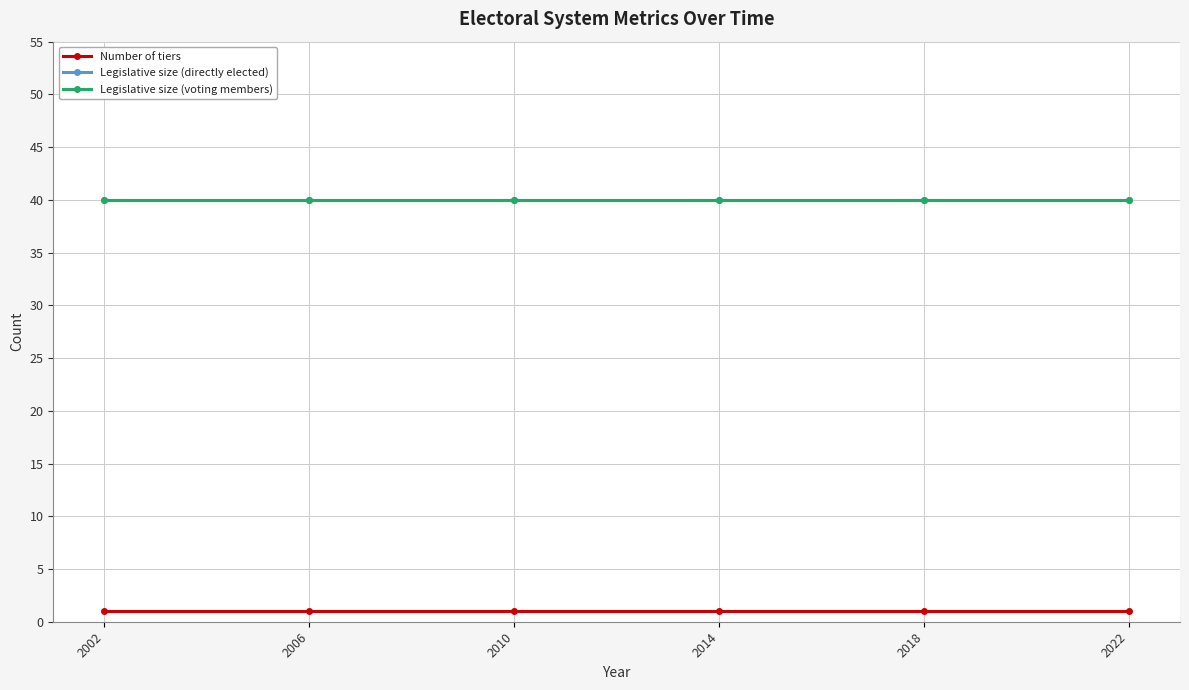

Is this an area chart (filled region under the line)?

No